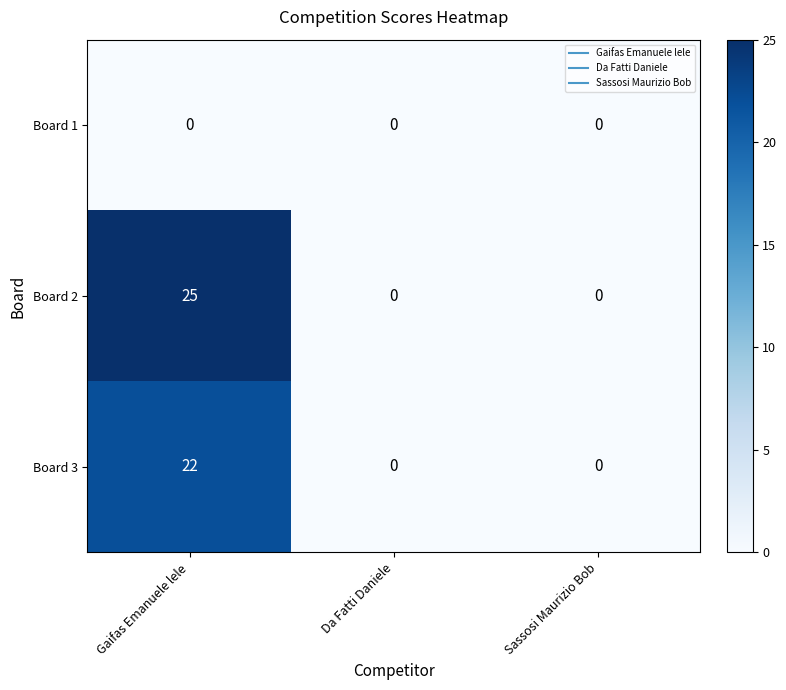

Rank the series by their maximum value, from highest to lowest.

Board 2, Board 3, Board 1